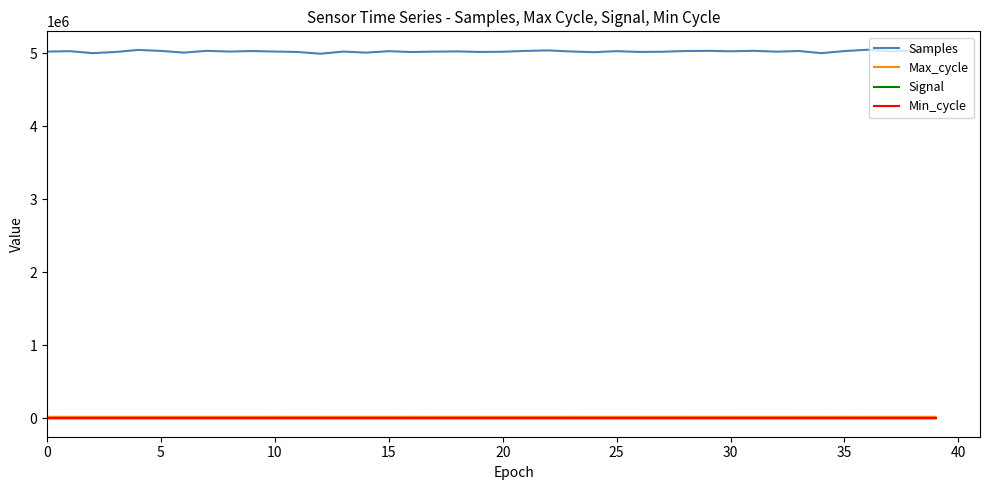

Which series has the widest spread of values?

Samples